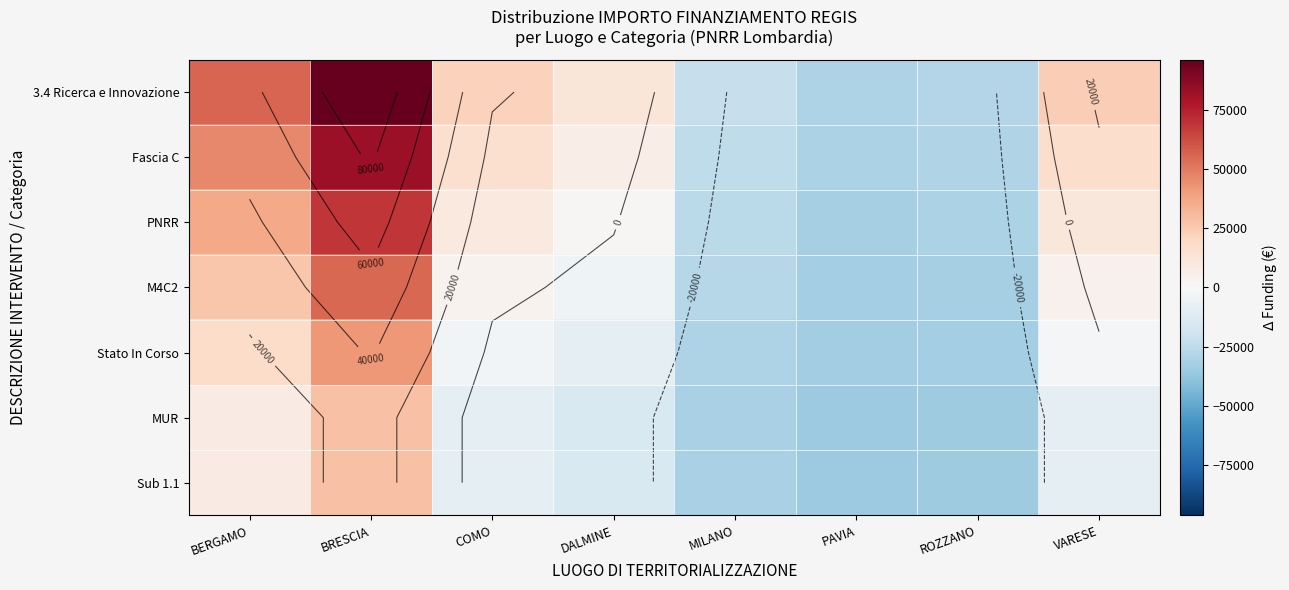

What is the sum of all Stato In Corso values?

-51629.6